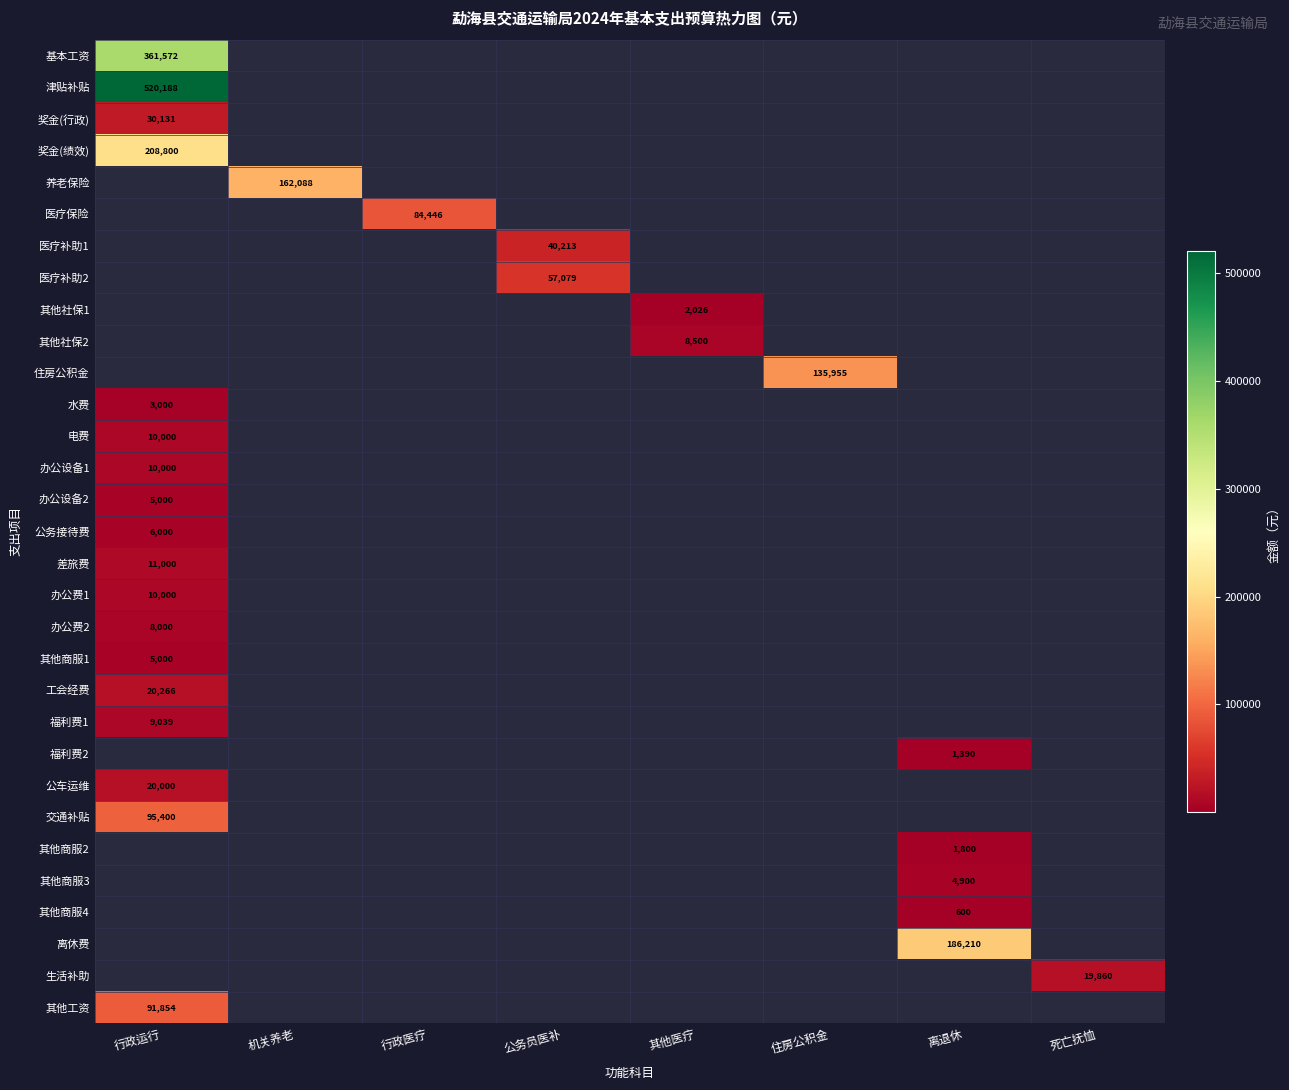

The 公务接待费 series shows 6000 at 行政运行. True or false?

True